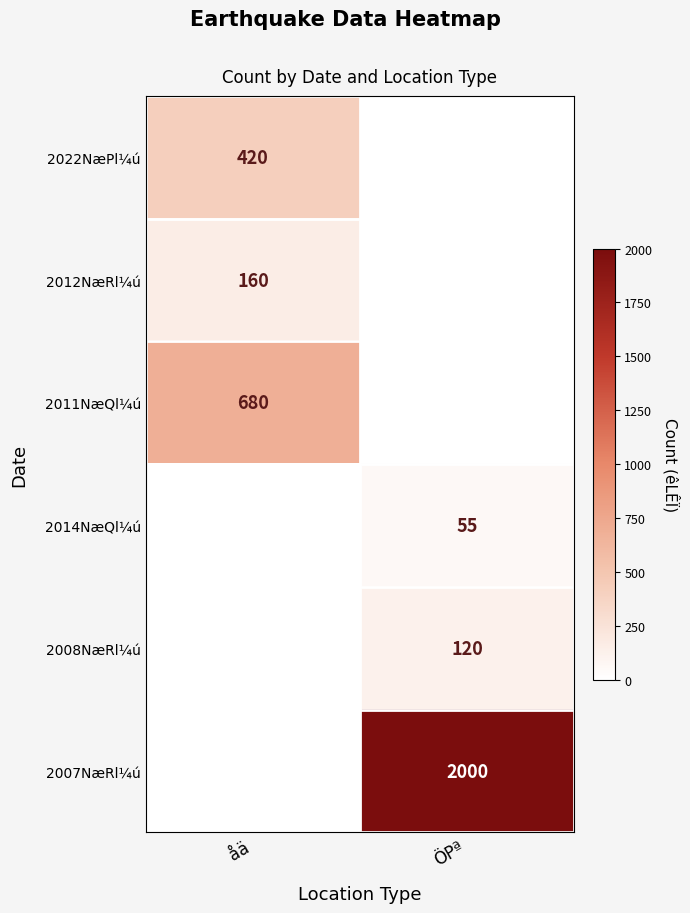

The value of 2012NæRl¼ú at åä is 41. True or false?

False